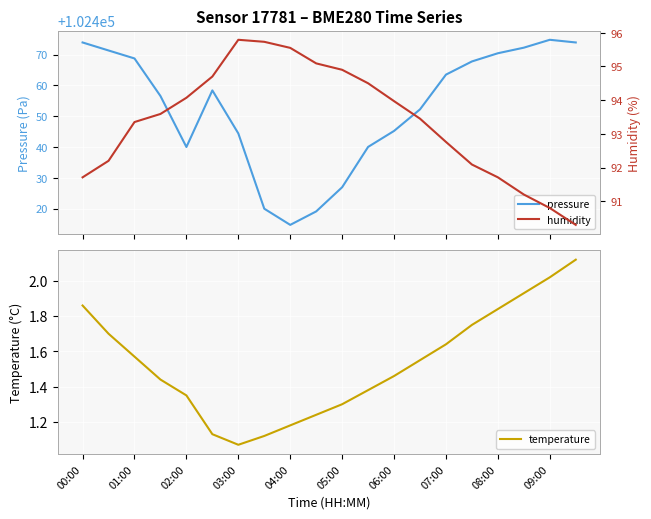

Where is temperature nearest to the value 1?

03:00